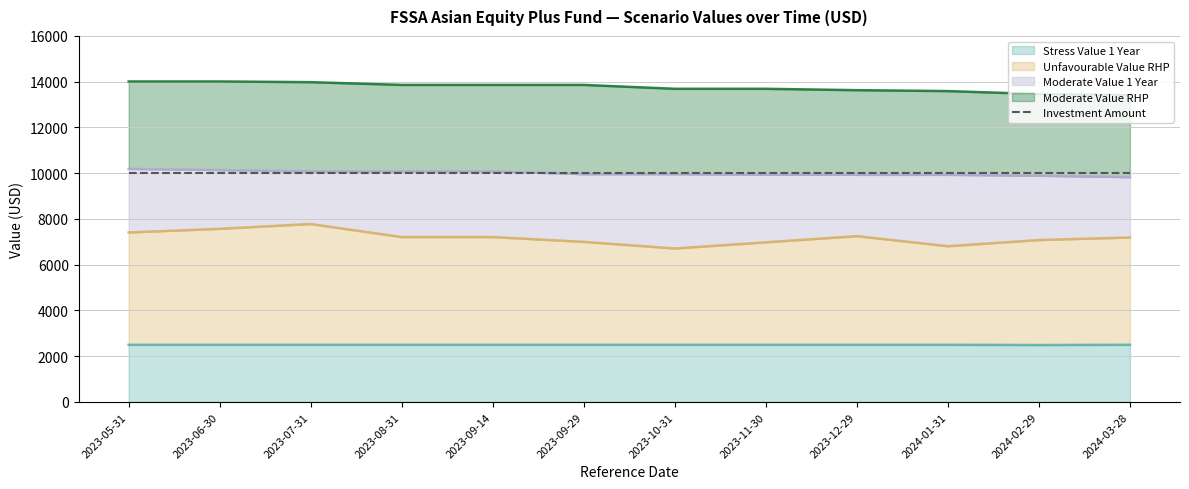

True or false: Moderate Value 1 Year has a value of 17440 at 2023-09-29.

False